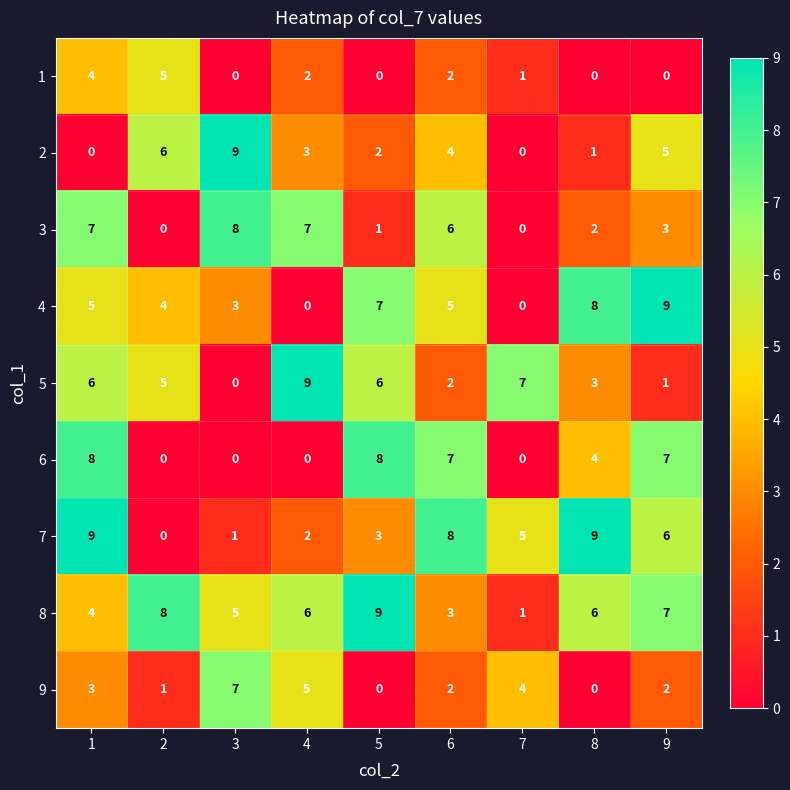

The 9 series shows 2 at 2. True or false?

False